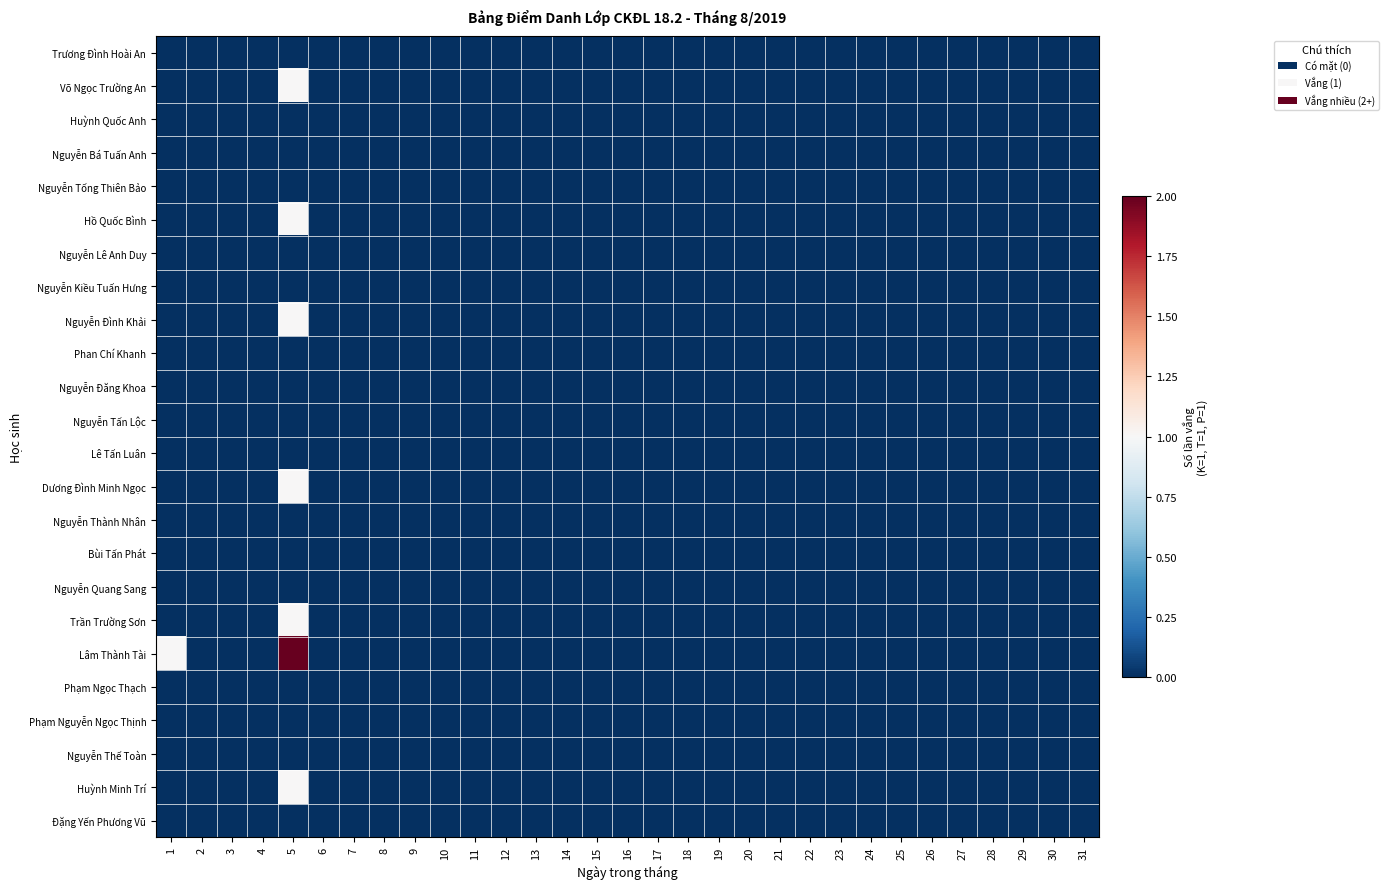

Which category has the lowest value across all series?

1